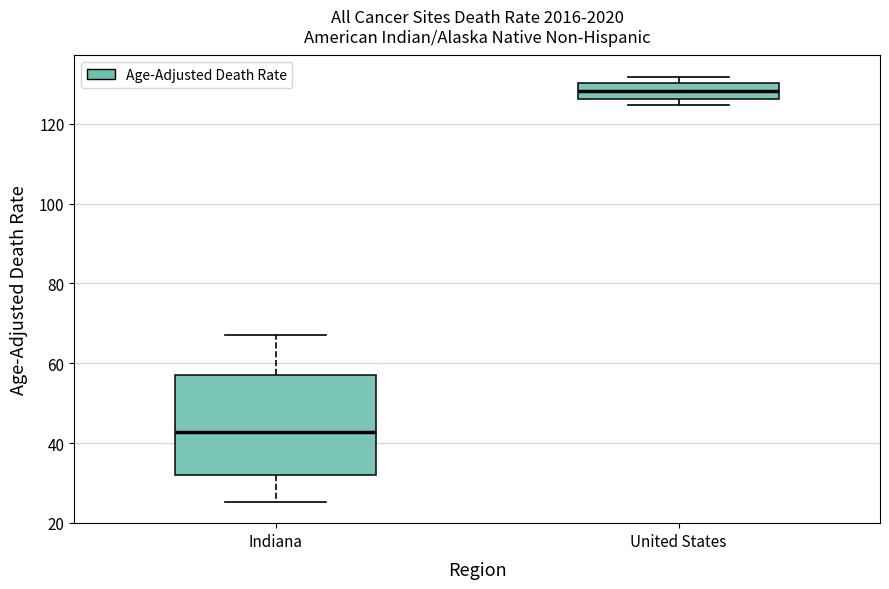

Where is the lower edge of the box for United States on the y-axis? The values are not printed on the chart, so give them approximately, as read against the axis.

126